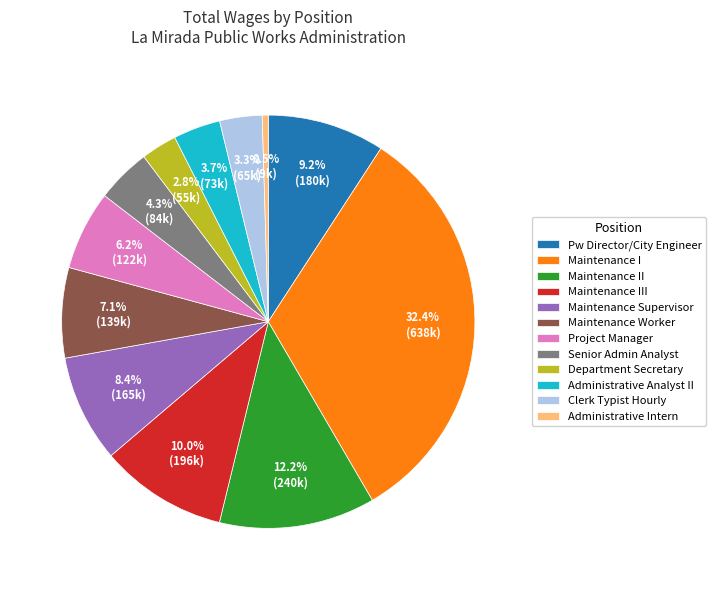

Does Senior Admin Analyst account for over 50% of the chart?

No